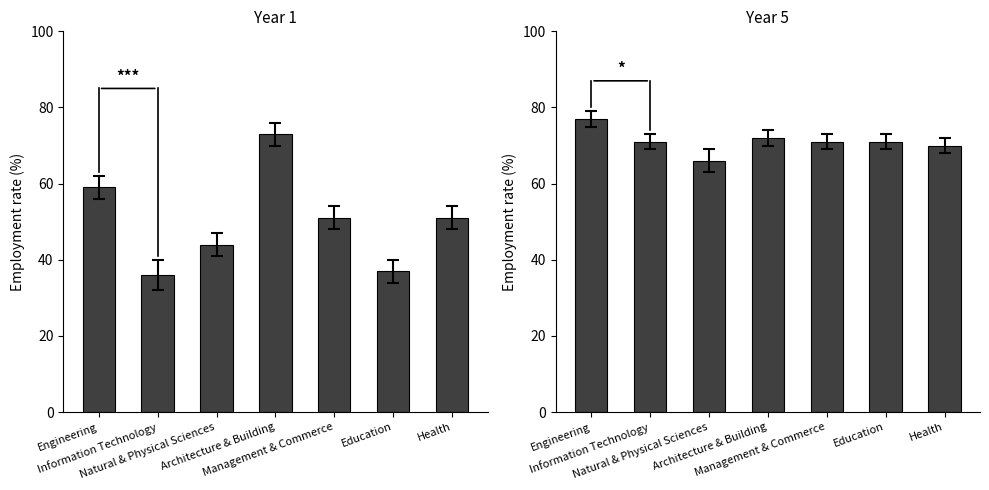

Reading right to left, list all the values displayed in this chart.

Year 1: 51	37	51	73	44	36	59
Year 5: 70	71	71	72	66	71	77